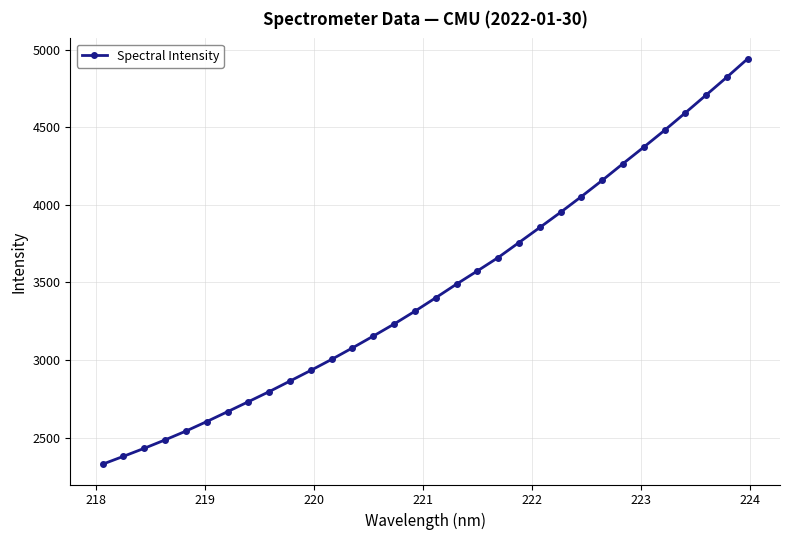

What is the greatest value displayed?

4941.2